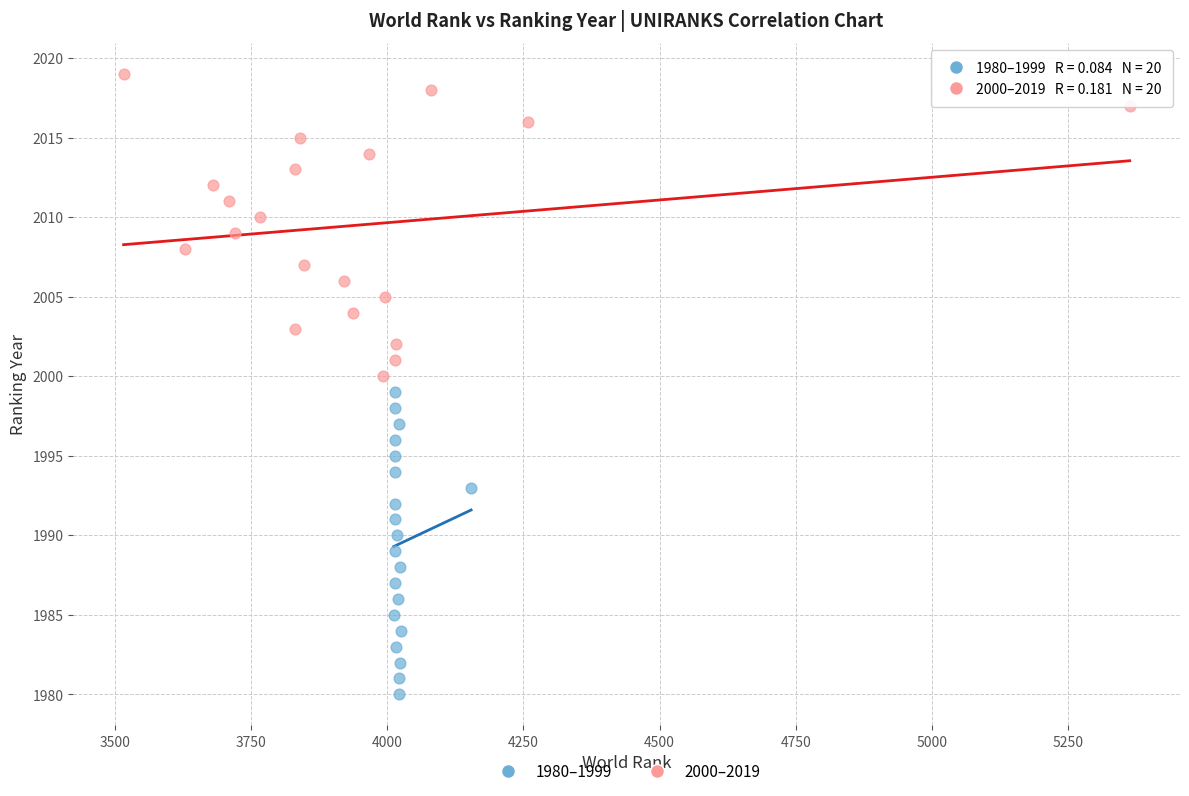

Which series contains the highest Y value?

2000–2019